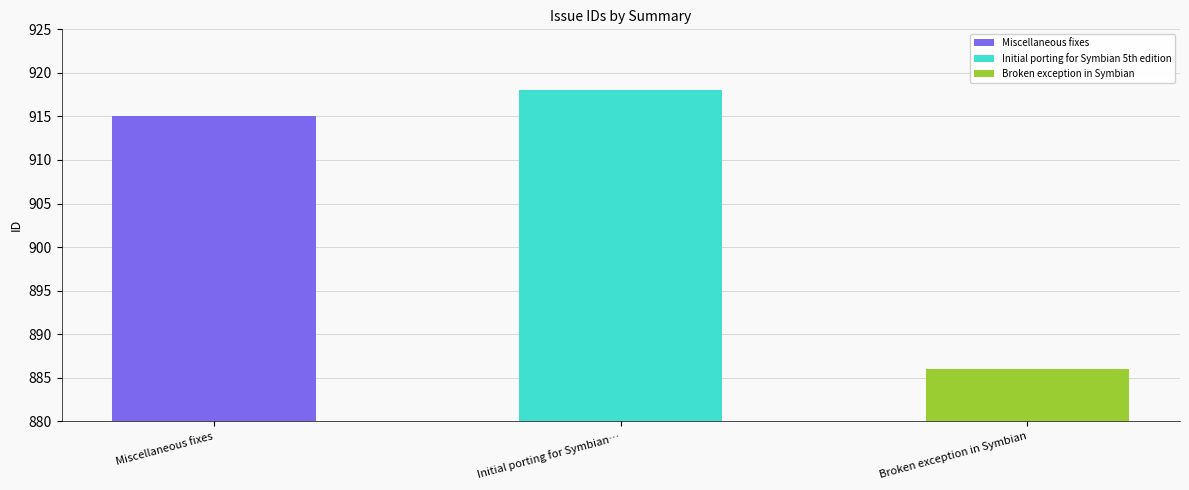

What is the ratio of the value at Miscellaneous fixes to the value at Initial porting for Symbian 5th edition?

1.0